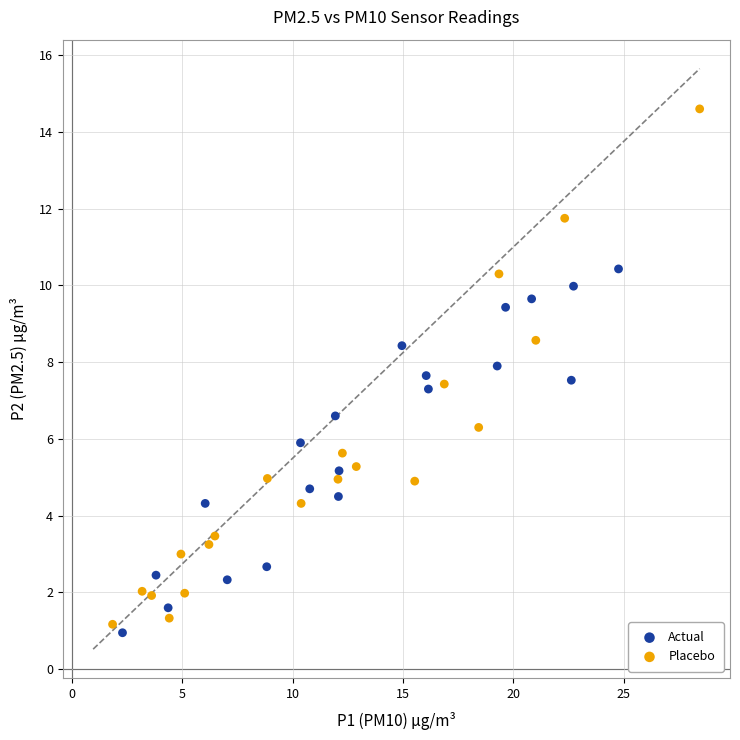

Which series reaches the maximum Y coordinate?

Placebo